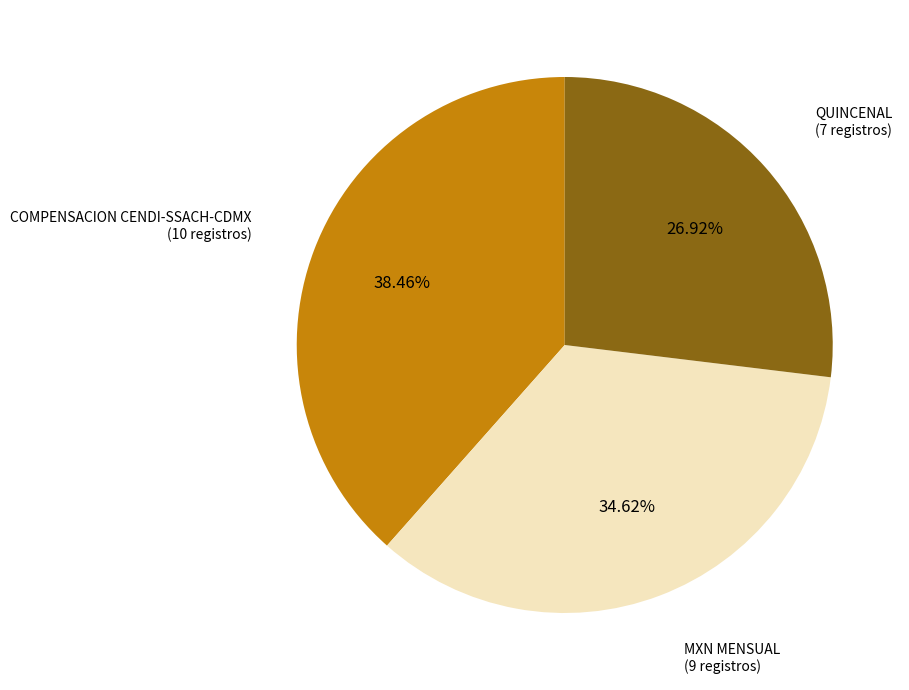

Do QUINCENAL and MXN together represent more than half of the pie?

Yes